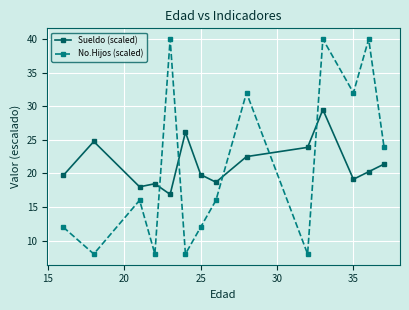

What is the minimum value shown in the chart?

8.0